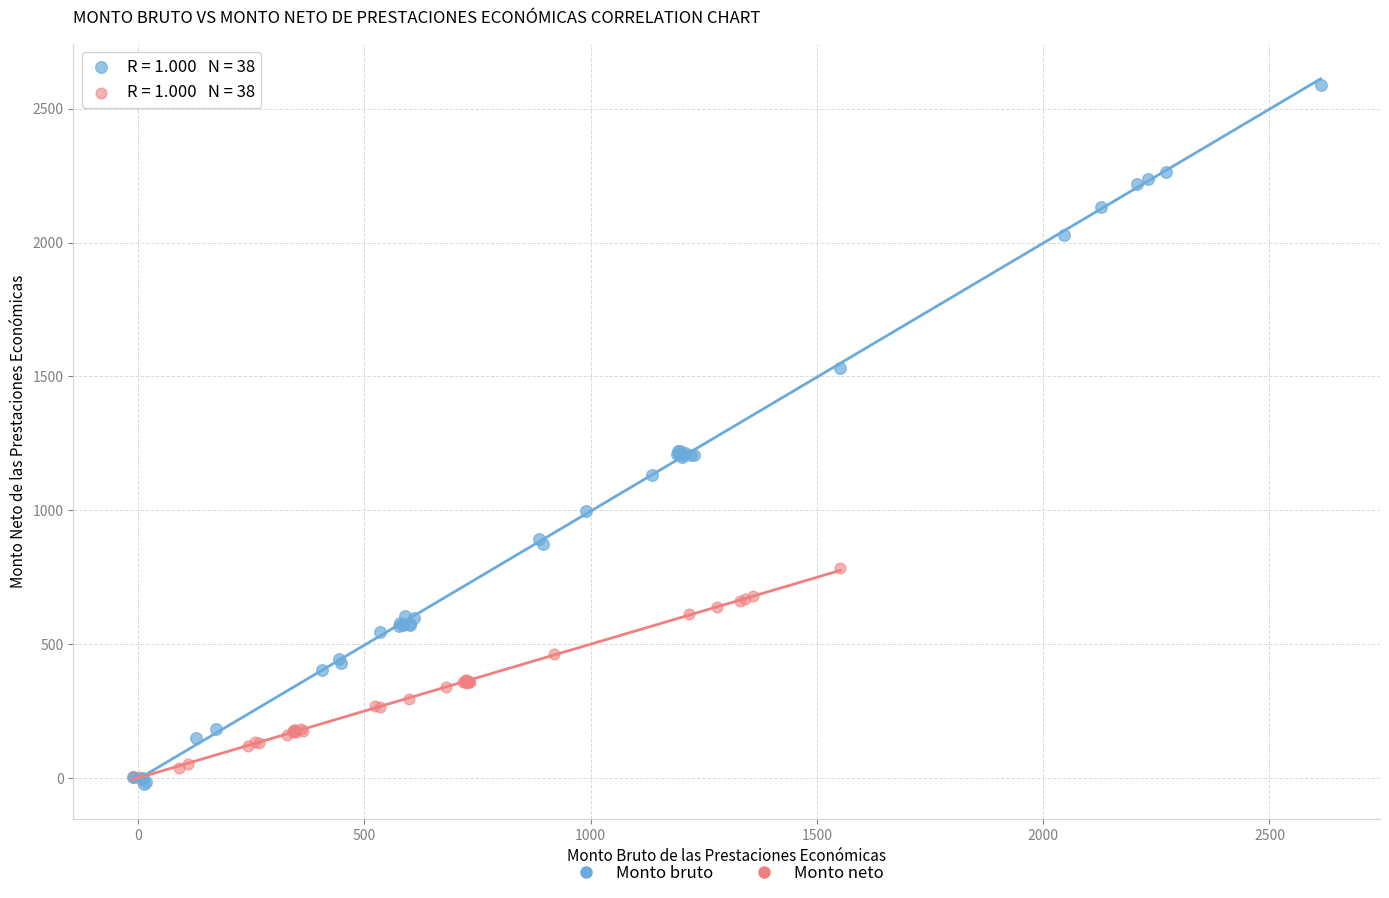

Which series has the widest spread of Y values?

Monto bruto